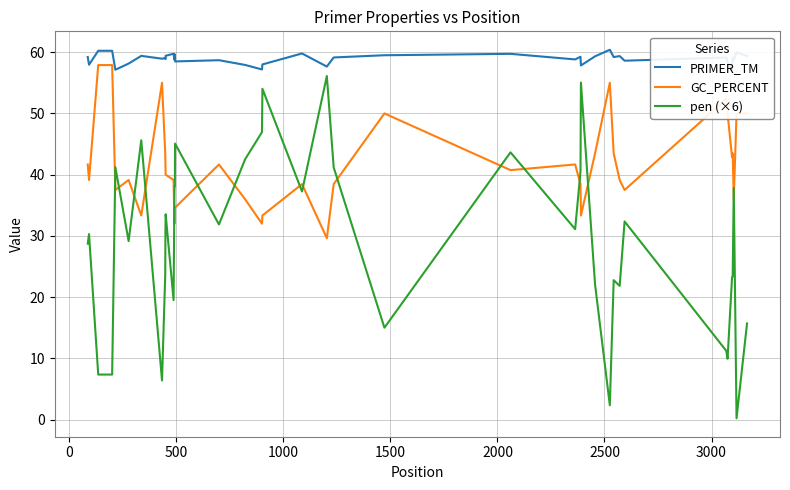

How many values in the pen (×6) series are below 31?

20